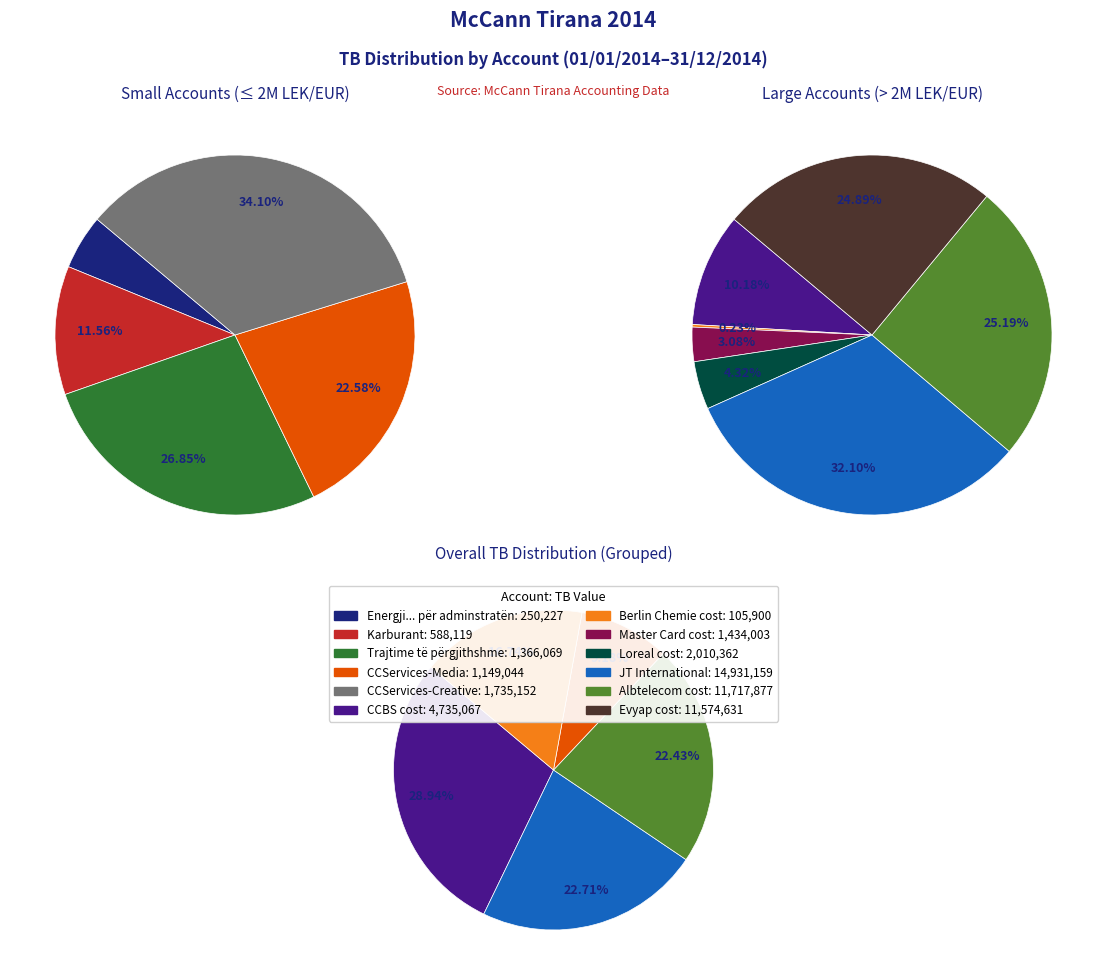

Combined, do Berlin Chemie cost and CCServices-Media account for over 50%?

No